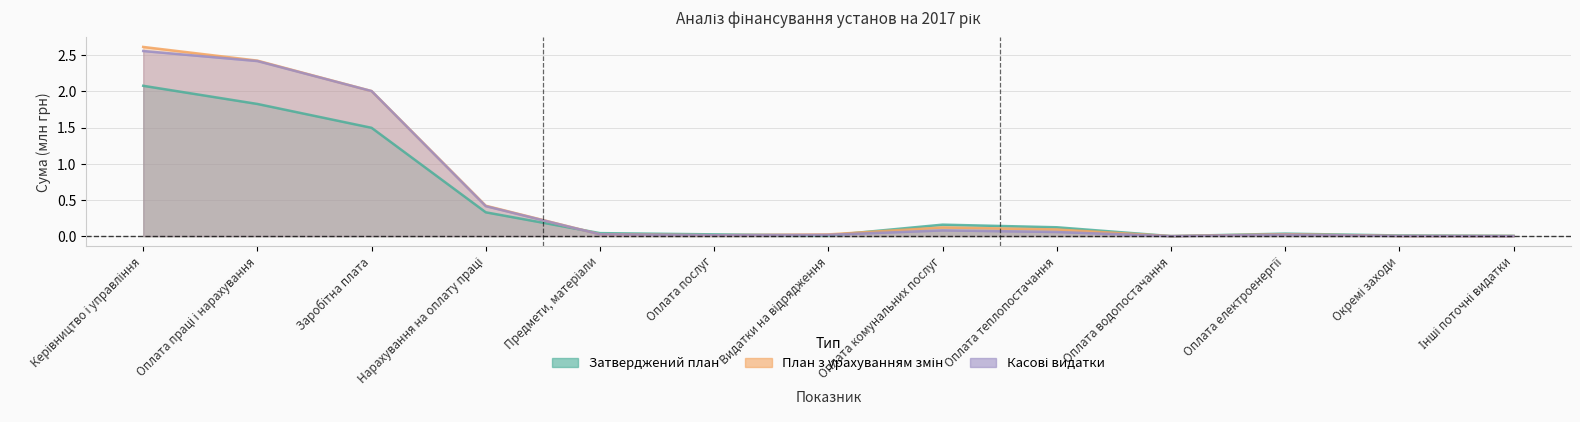

What is the label of the 6th point from the right?

Оплата комунальних послуг